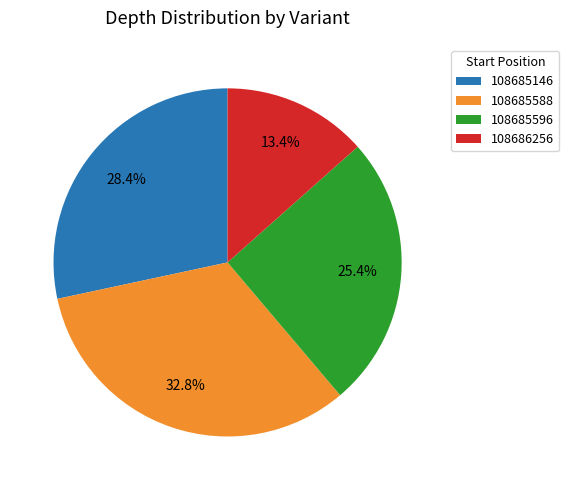

Rank the categories by value from highest to lowest.

108685588, 108685146, 108685596, 108686256